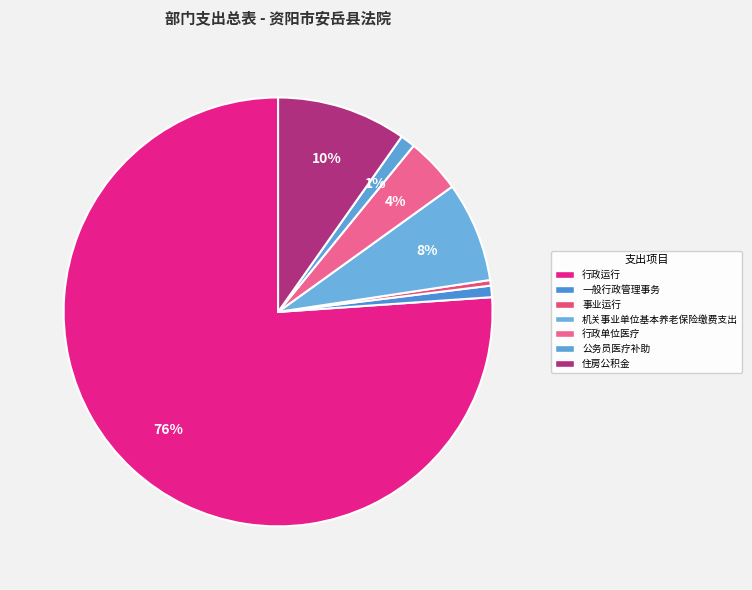

How many segments does this pie chart have?

7